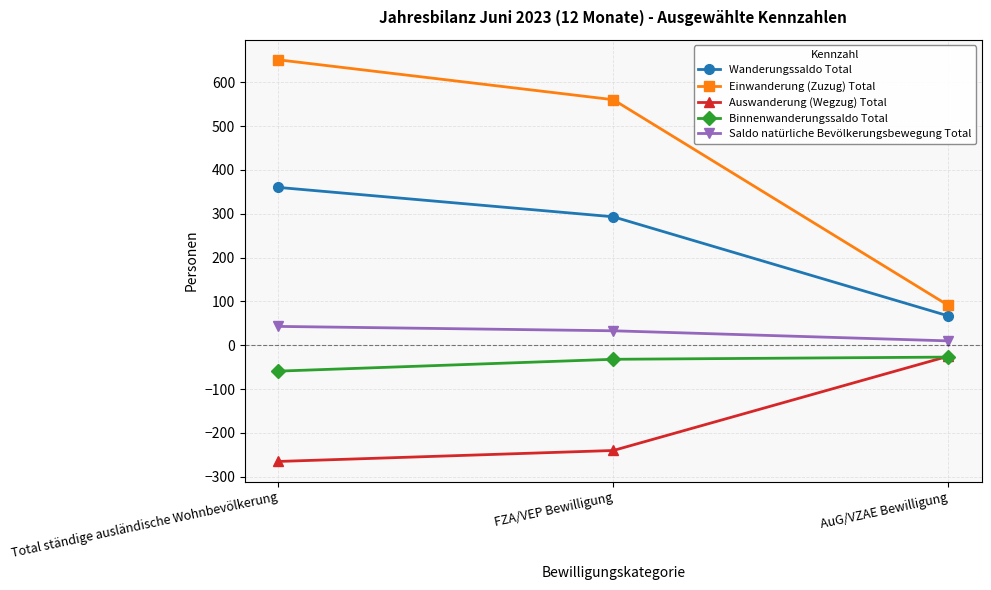

What is the label of the 1st point from the left?

Total ständige ausländische Wohnbevölkerung